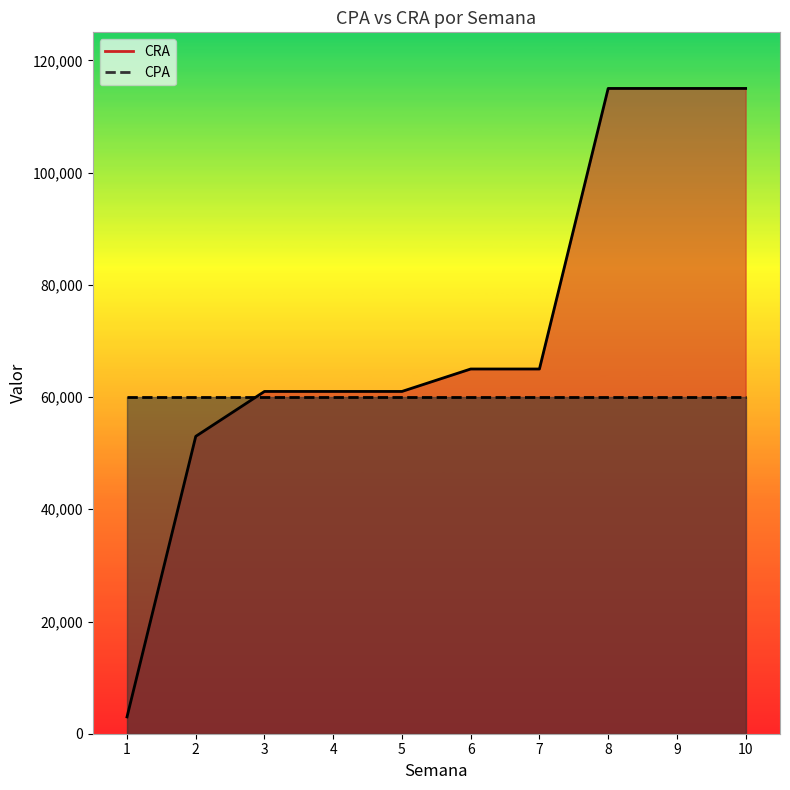

Which has a higher value, 3 or 2?

3